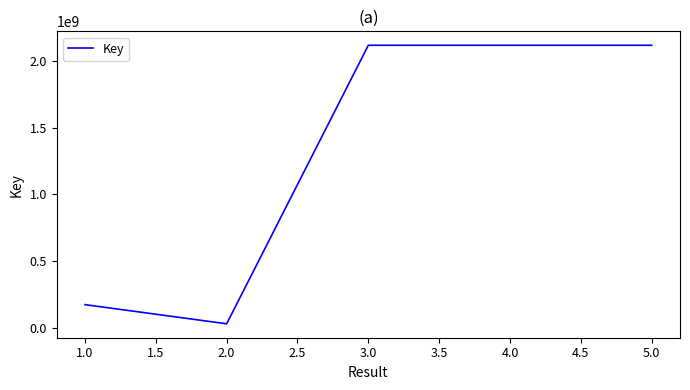

What is the smallest value displayed?

30329805